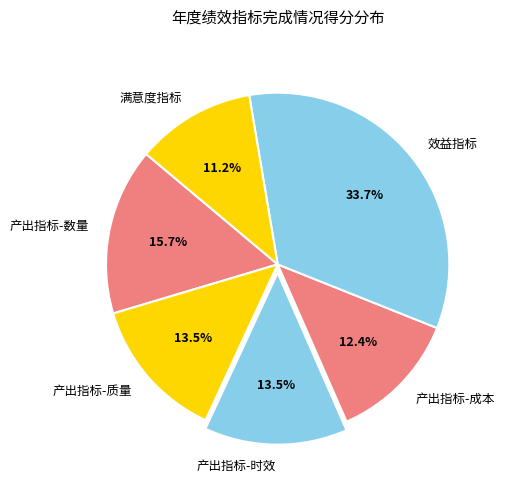

Which category has the biggest portion of the pie?

效益指标